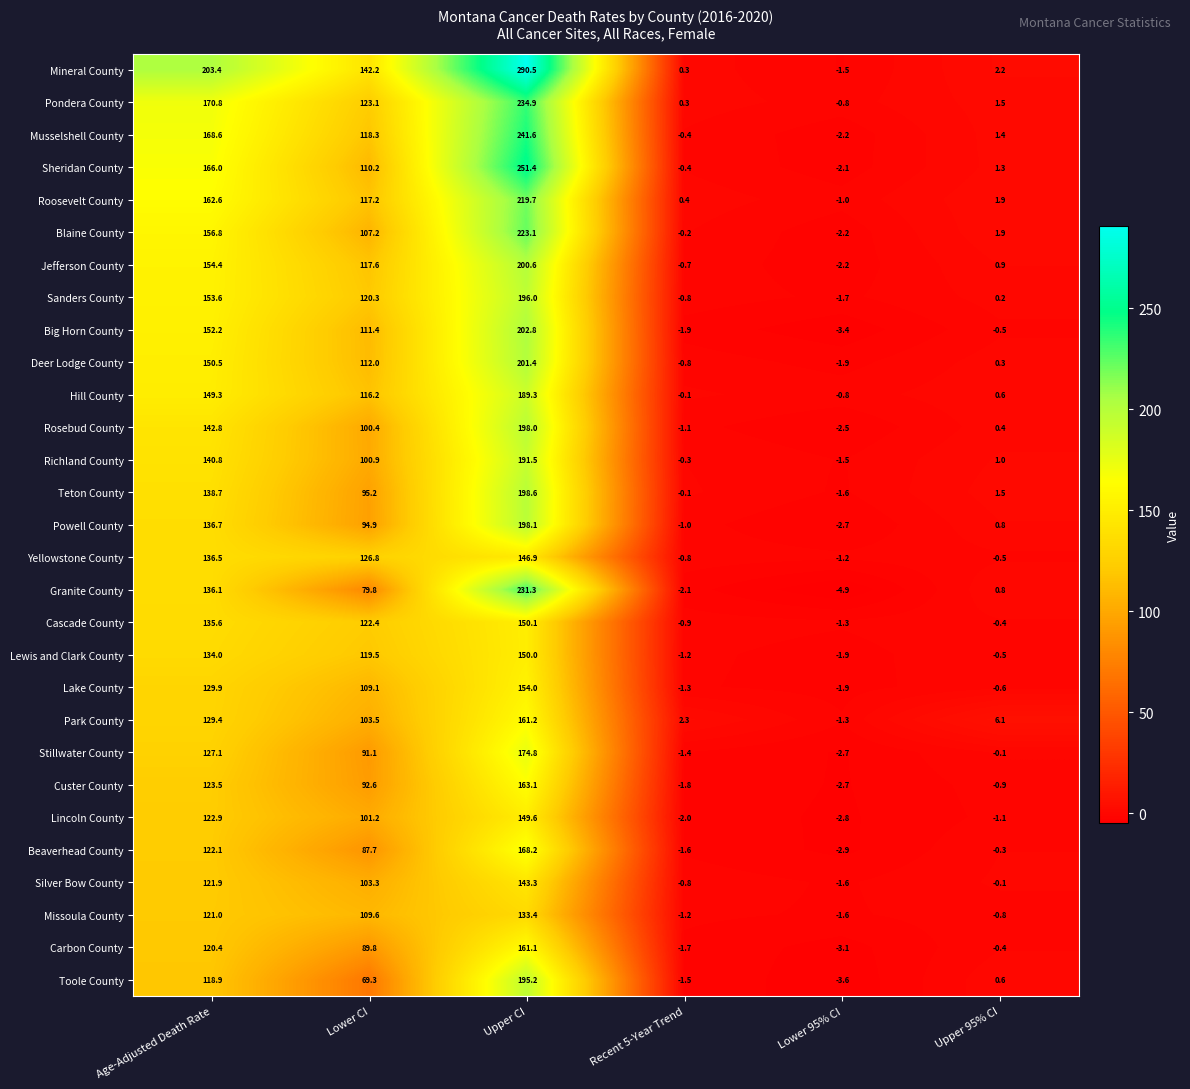

What is the spread (max minus min) of values at Upper 95% CI?

7.2